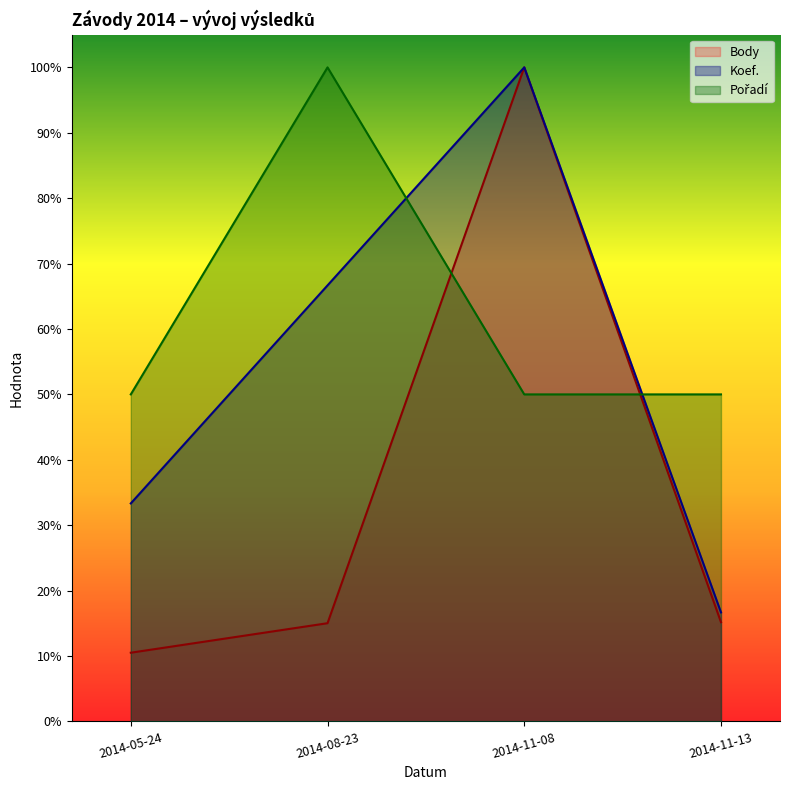

What is the difference between the Koef. values at 2014-11-08 and 2014-11-13?

0.8